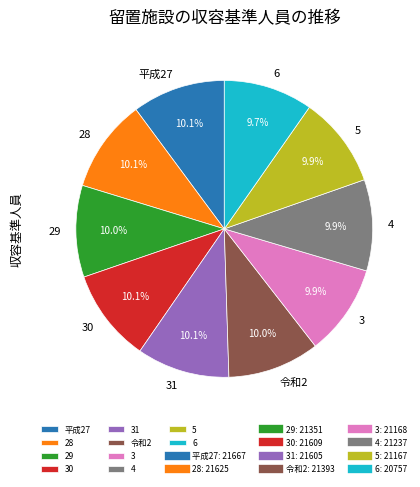

Count the number of slices in the pie.

10